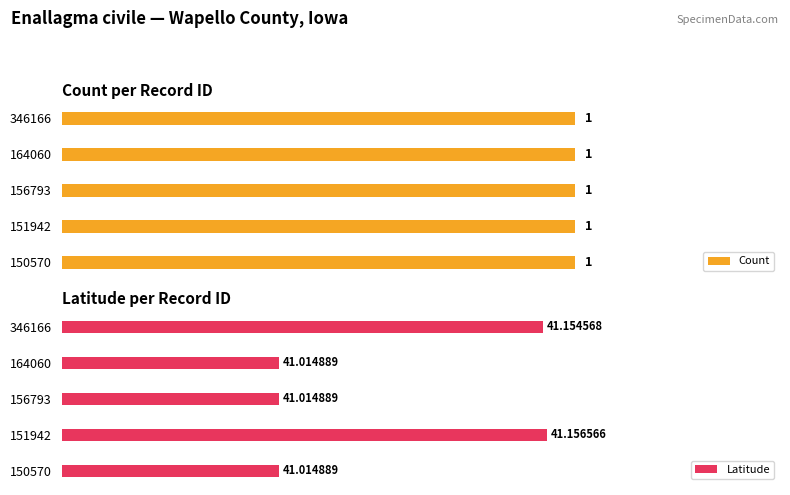

What are all the series names shown in the legend?

Count, Latitude